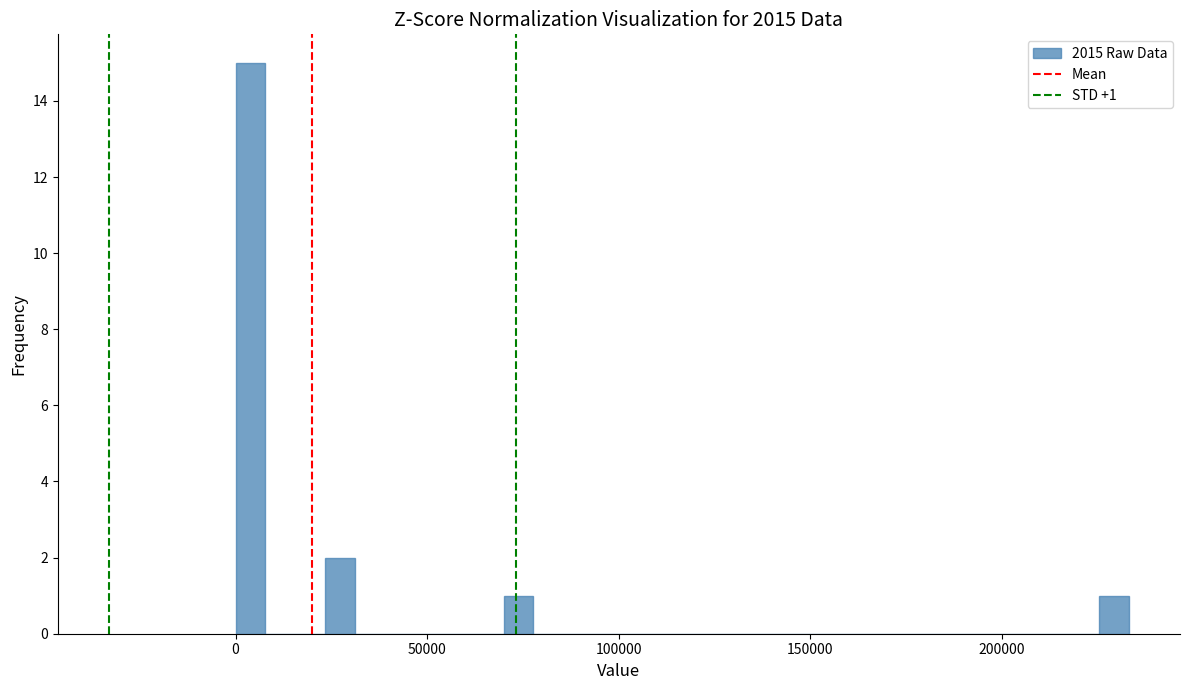

Around what value on the x-axis is the tallest bar? Give the approximate position of its centre, as read against the axis.

5000